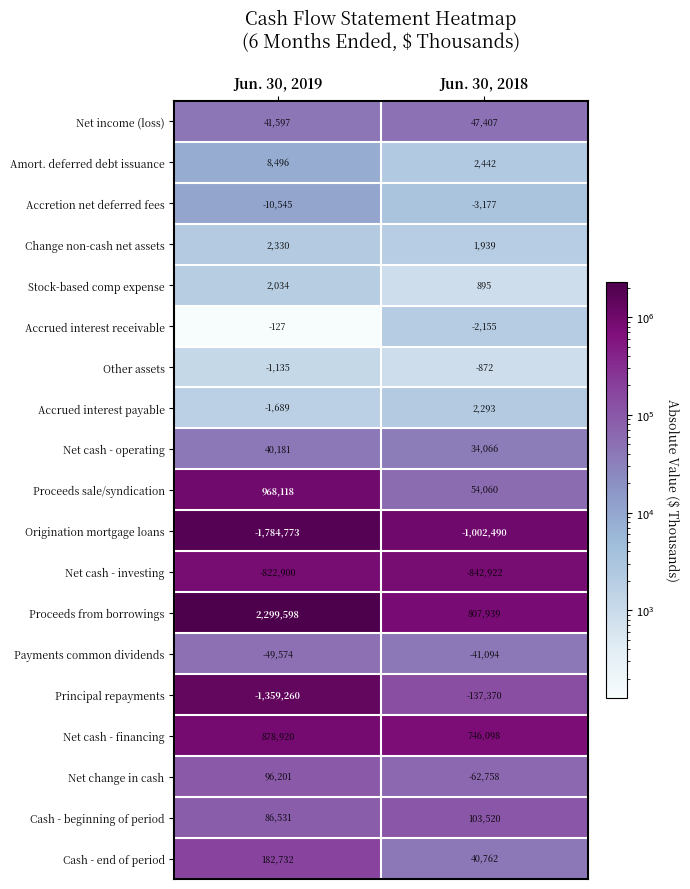

Count the number of categories in the chart.

2